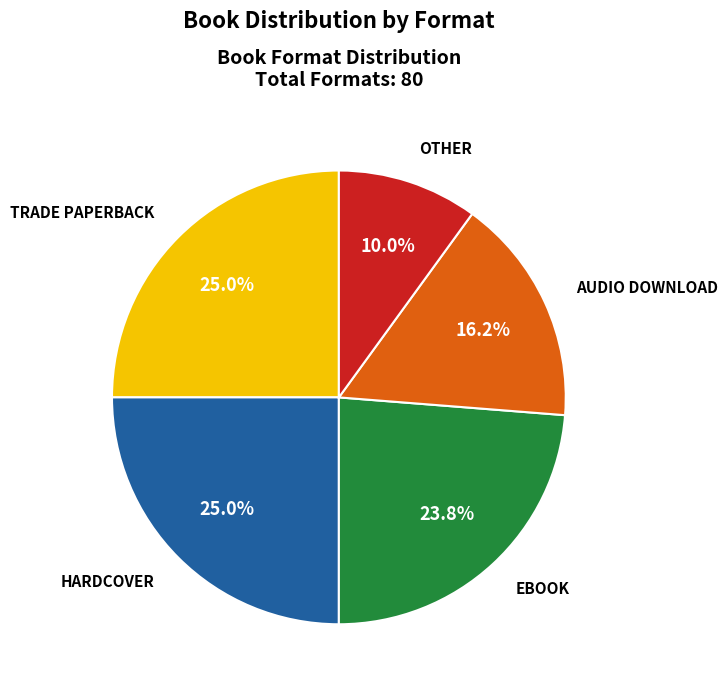

Is there a majority slice in this chart?

No